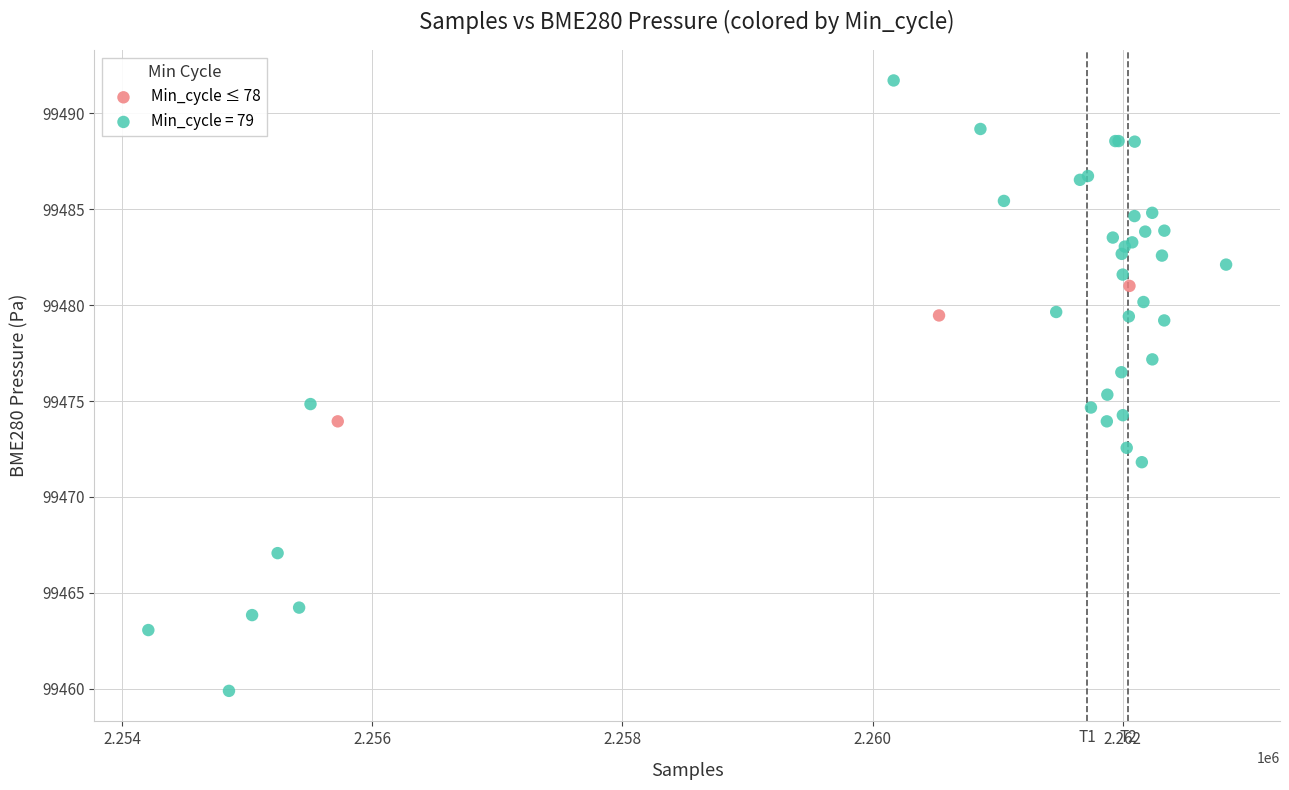

Which series reaches the minimum Y coordinate?

Min_cycle = 79